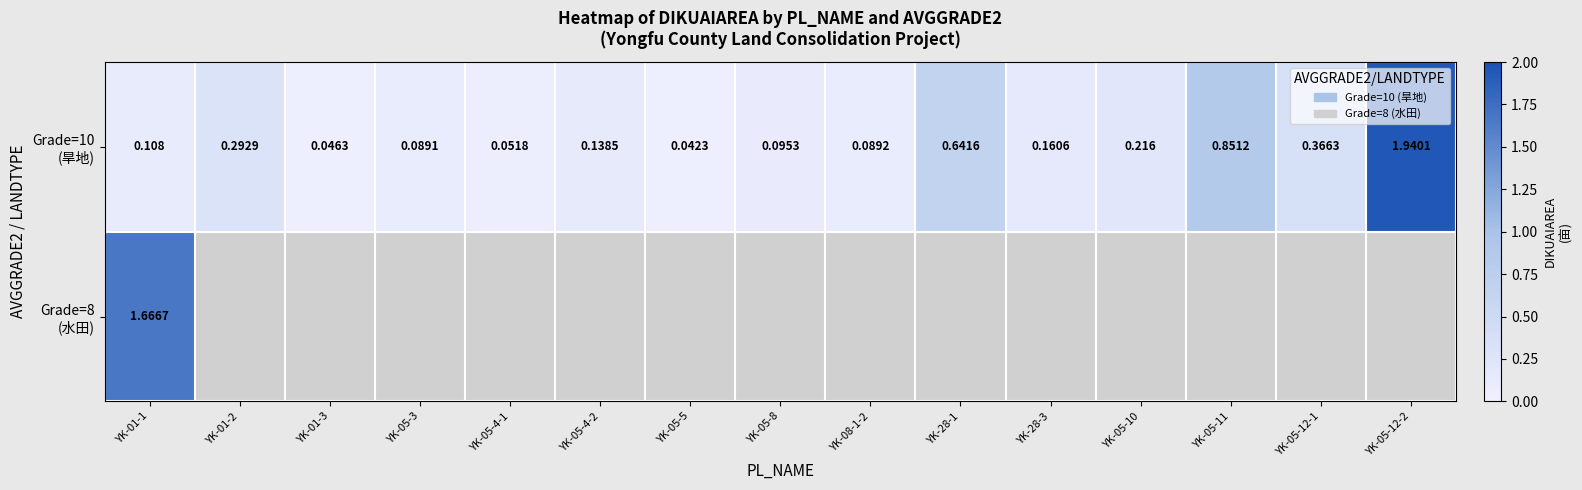

How many categories are shown in the chart?

15